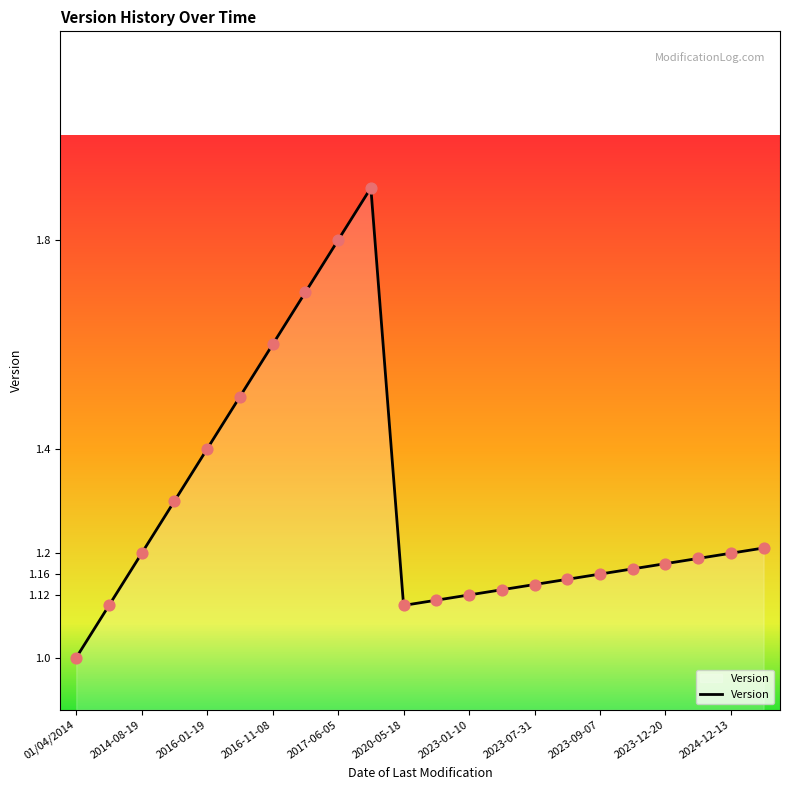

What is the maximum value shown in the chart?

1.9